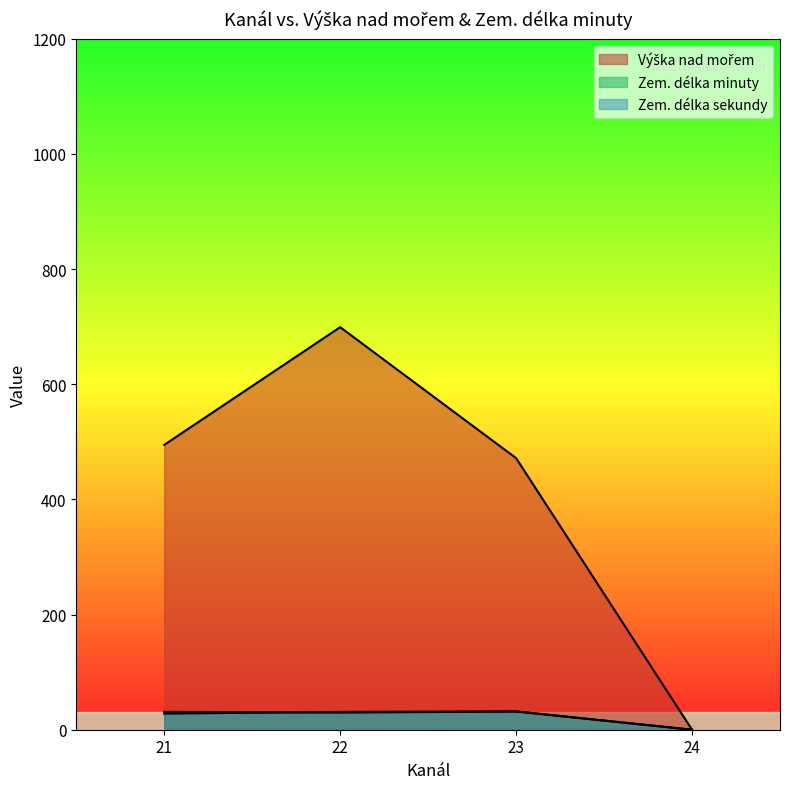

How many series are shown in this chart?

3